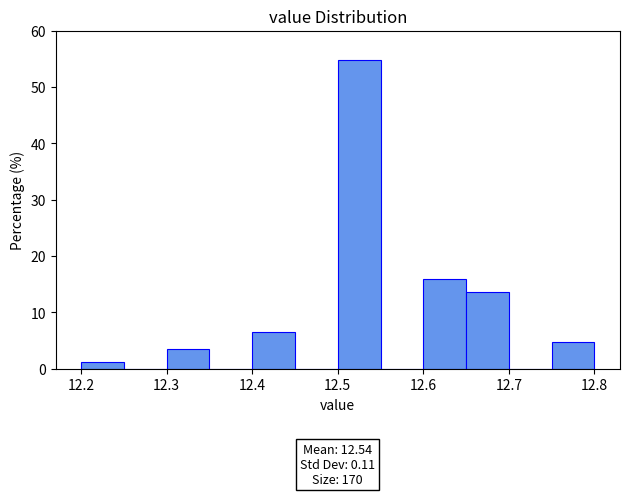

Which range on the x-axis has the tallest bar?

12.50 to 12.55